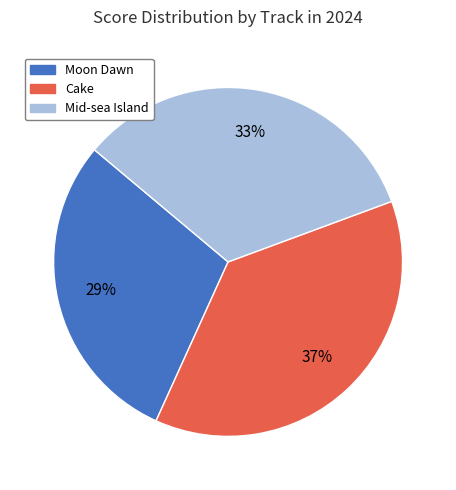

Between Moon Dawn and Mid-sea Island, which is larger?

Mid-sea Island